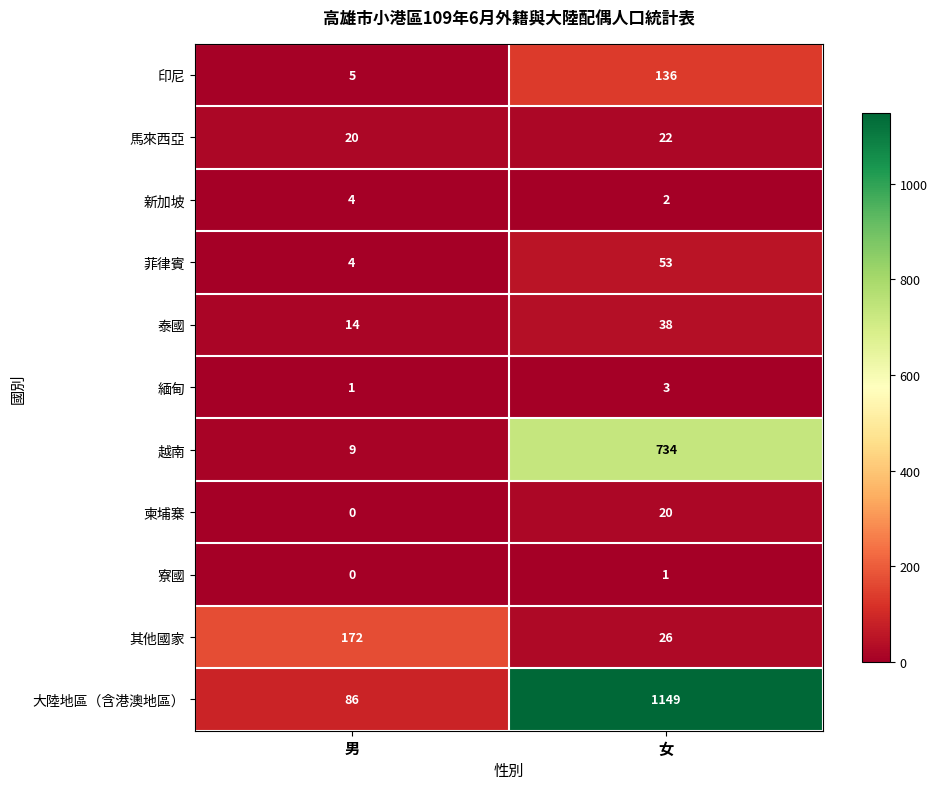

What is the approximate value of 緬甸 at 女?

3